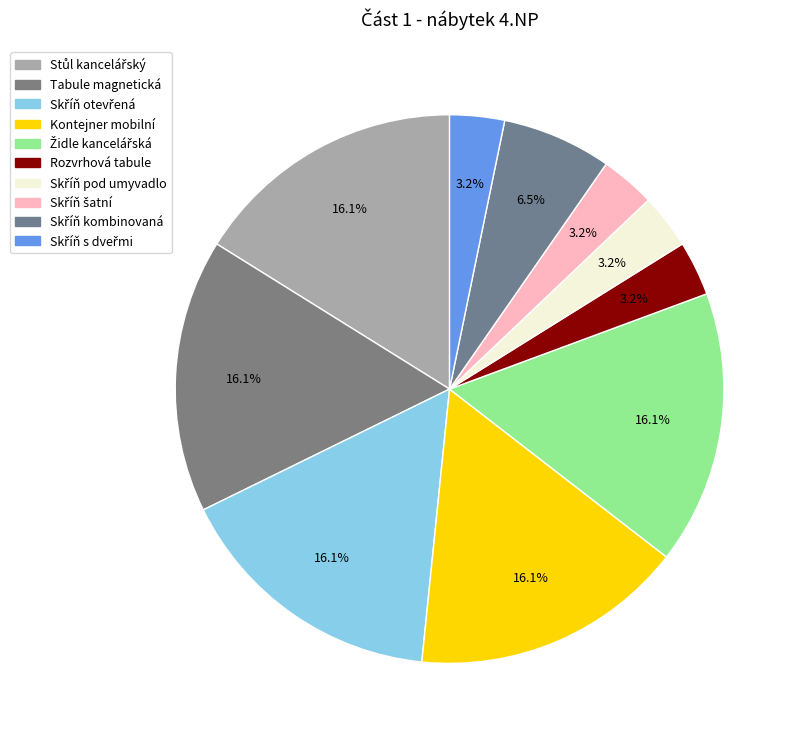

True or false: Skříň šatní accounts for 1% of the total.

False